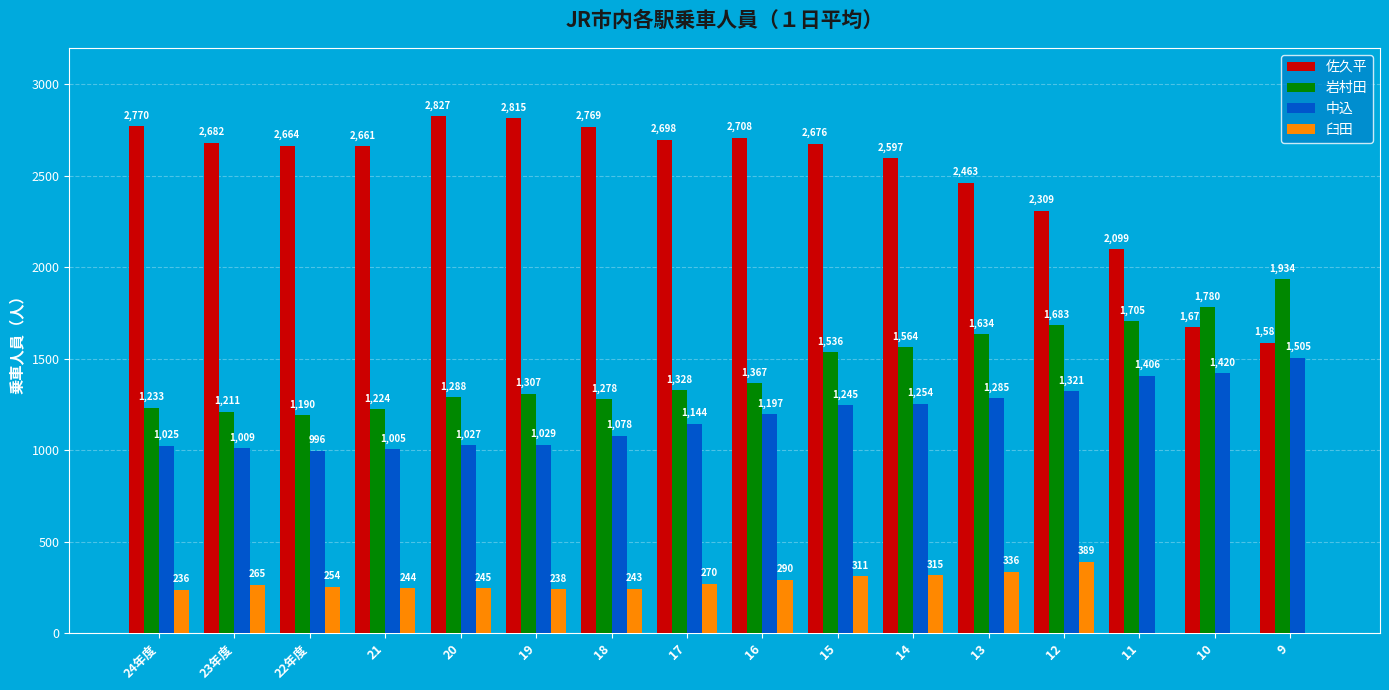

What value does the 岩村田 series have at 12?

1683